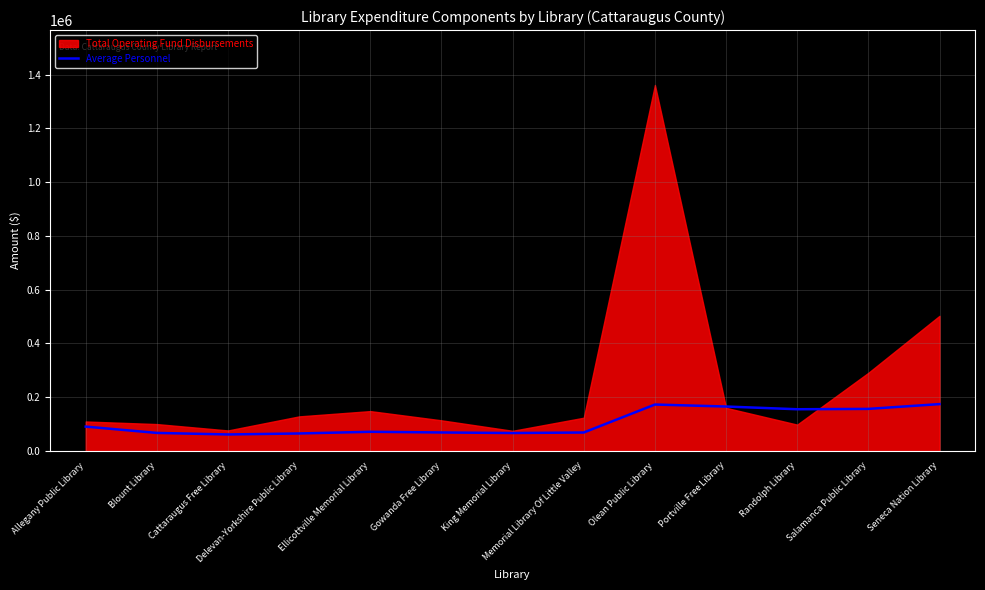

Where is the first local maximum?

Ellicottville Memorial Library